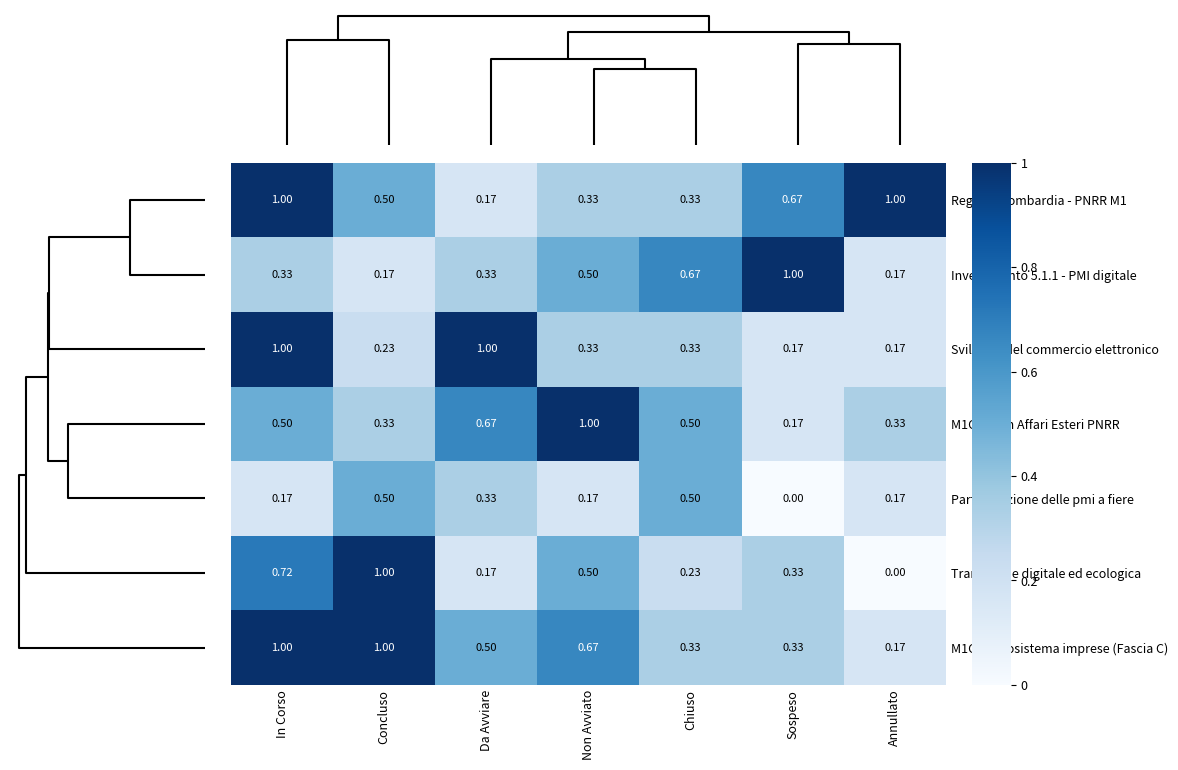

Where is M1C2 - Min Affari Esteri PNRR nearest to the value 0?

Sospeso